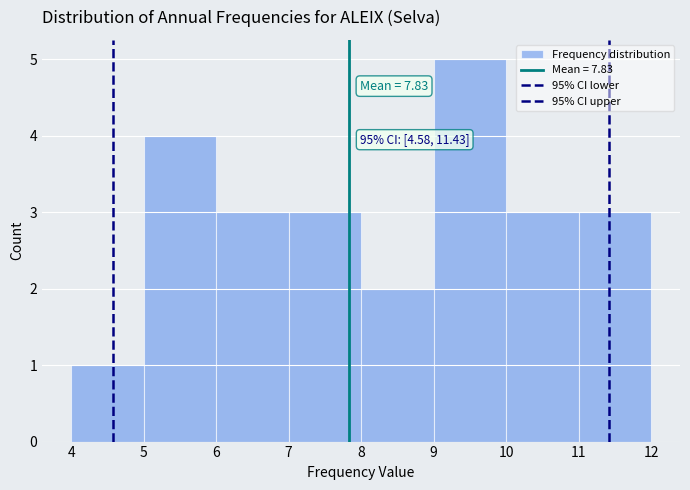

Over which range of the x-axis is the bar tallest?

9 to 10